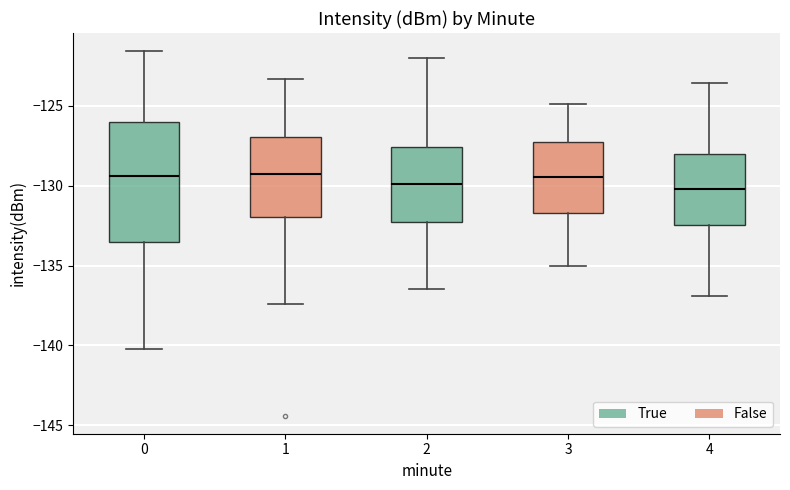

Comparing the boxes themselves (not the whiskers), which one is the tallest?

0